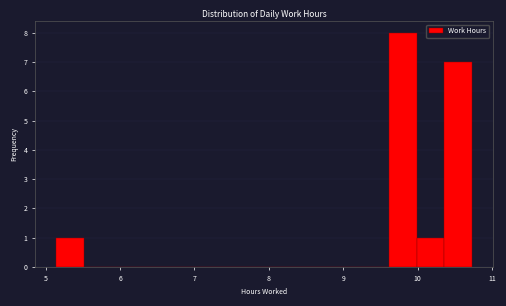

Around what value on the x-axis is the tallest bar? Give the approximate position of its centre, as read against the axis.

9.8